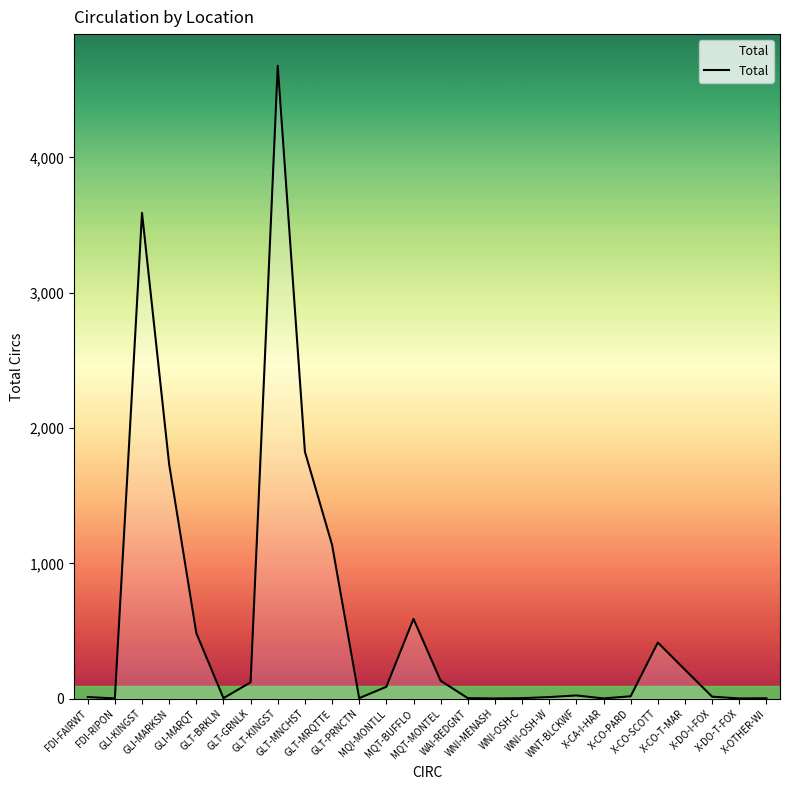

What is the greatest value displayed?

4678